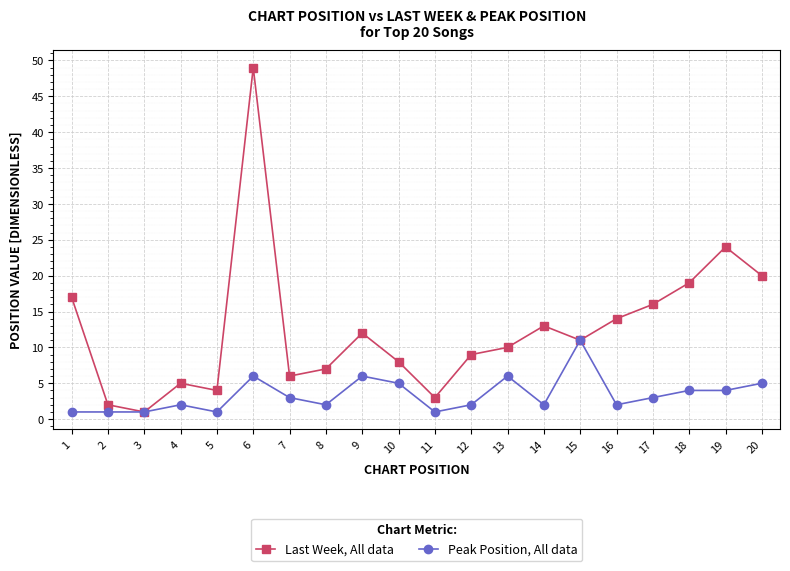

Reading right to left, transcribe all the data shown in this chart.

Last Week, All data: 20=20	19=24	18=19	17=16	16=14	15=11	14=13	13=10	12=9	11=3	10=8	9=12	8=7	7=6	6=49	5=4	4=5	3=1	2=2	1=17
Peak Position, All data: 20=5	19=4	18=4	17=3	16=2	15=11	14=2	13=6	12=2	11=1	10=5	9=6	8=2	7=3	6=6	5=1	4=2	3=1	2=1	1=1